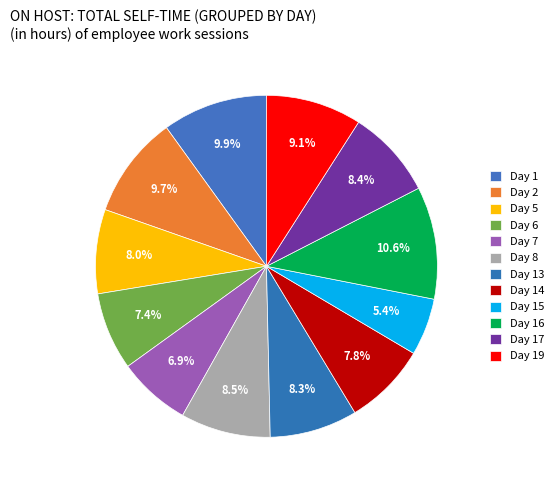

What percentage is NOT represented by Day 1?

90.1%